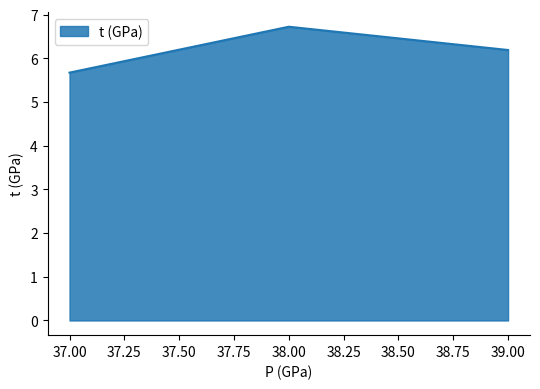

Reading left to right, transcribe all the data shown in this chart.

37.00=5.7	38.00=6.7	39.00=6.2